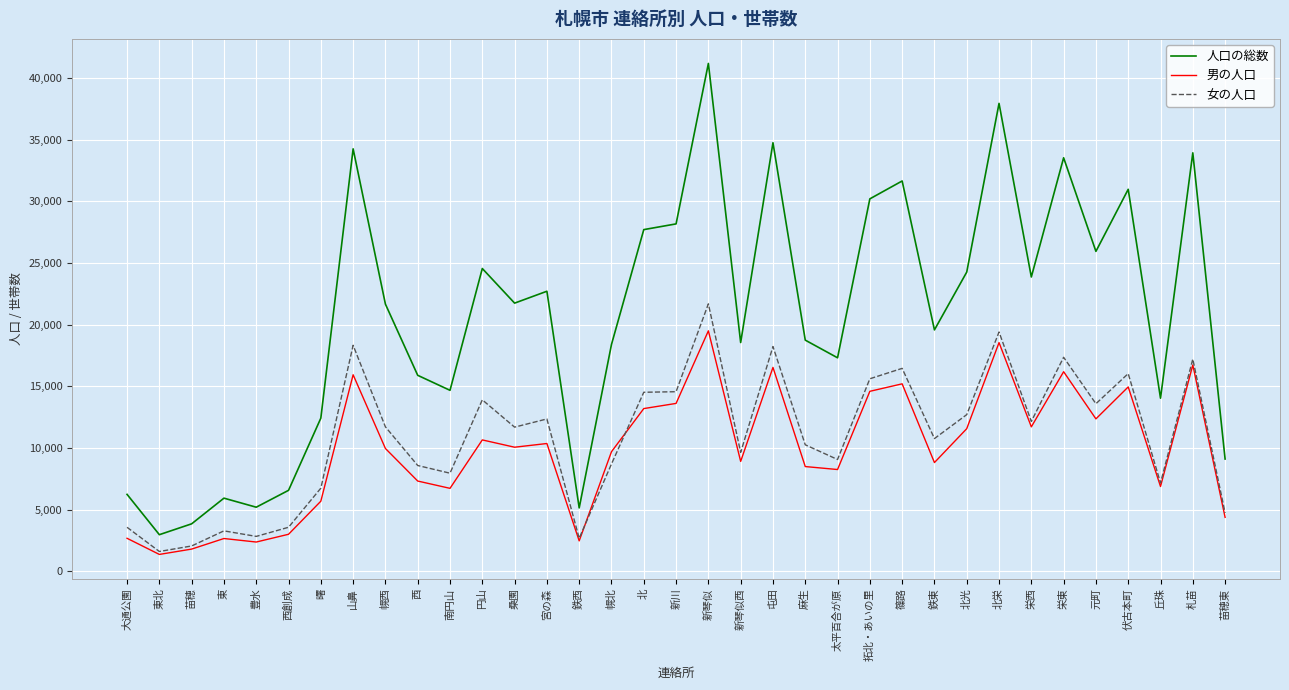

List the series in order of their peak value, highest first.

人口の総数, 女の人口, 男の人口